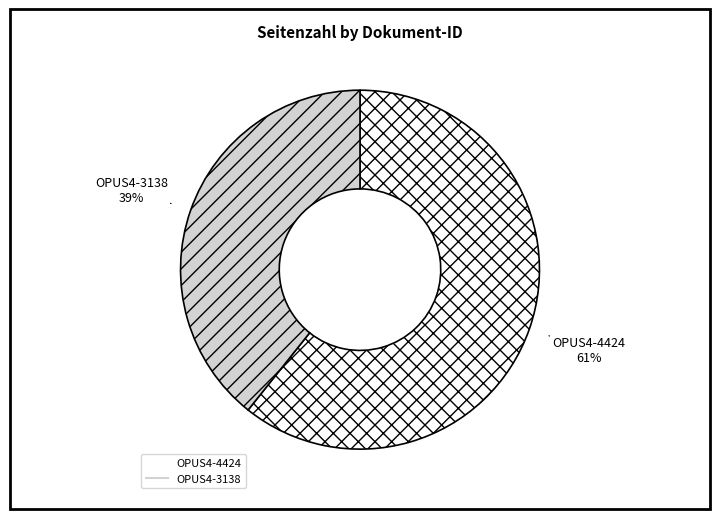

Rank the categories by value from lowest to highest.

OPUS4-3138, OPUS4-4424